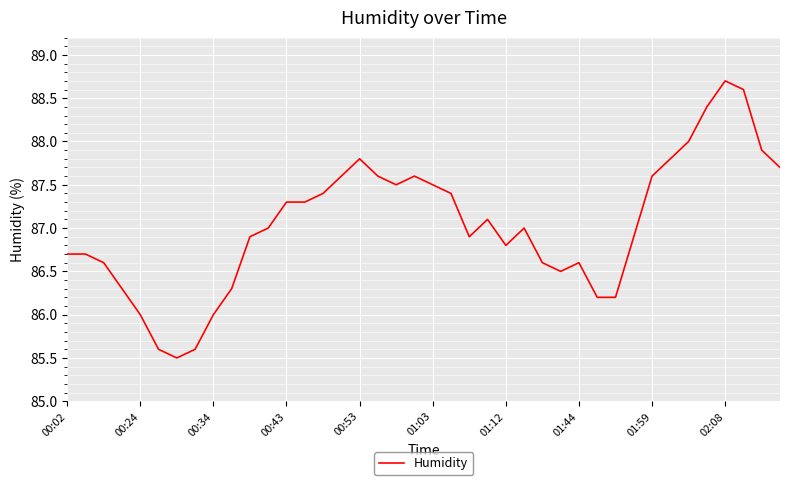

Count the number of data series in this chart.

1